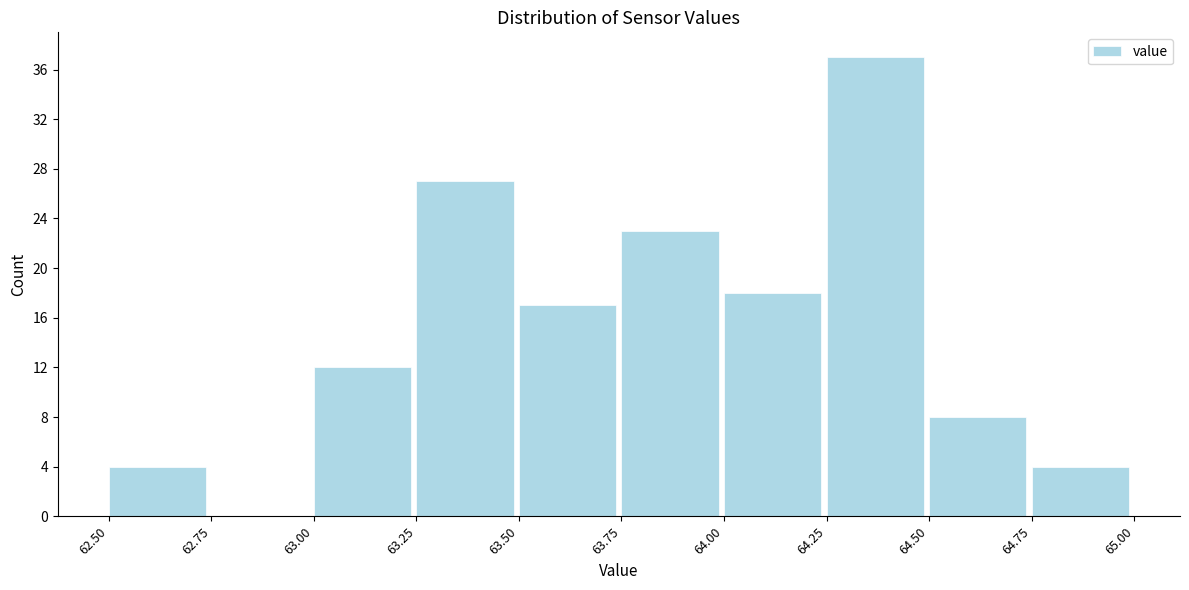

Reading left to right, transcribe this chart: for each bar, give the range it covers on the x-axis and its height. The values are not printed on the chart, so give them approximately, as read against the axis.

62.50 to 62.75: 4
62.75 to 63.00: 0
63.00 to 63.25: 12
63.25 to 63.50: 27
63.50 to 63.75: 17
63.75 to 64.00: 23
64.00 to 64.25: 18
64.25 to 64.50: 37
64.50 to 64.75: 8
64.75 to 65.00: 4